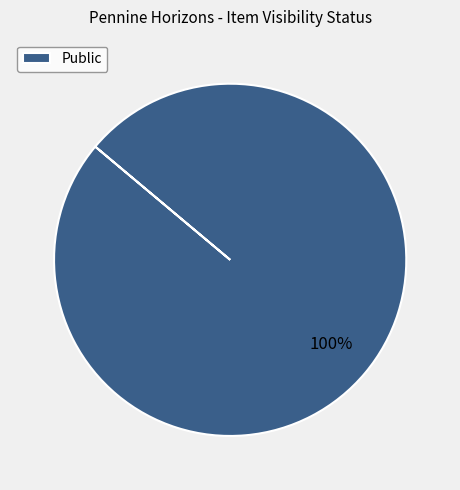

Rank the categories by value from lowest to highest.

Public